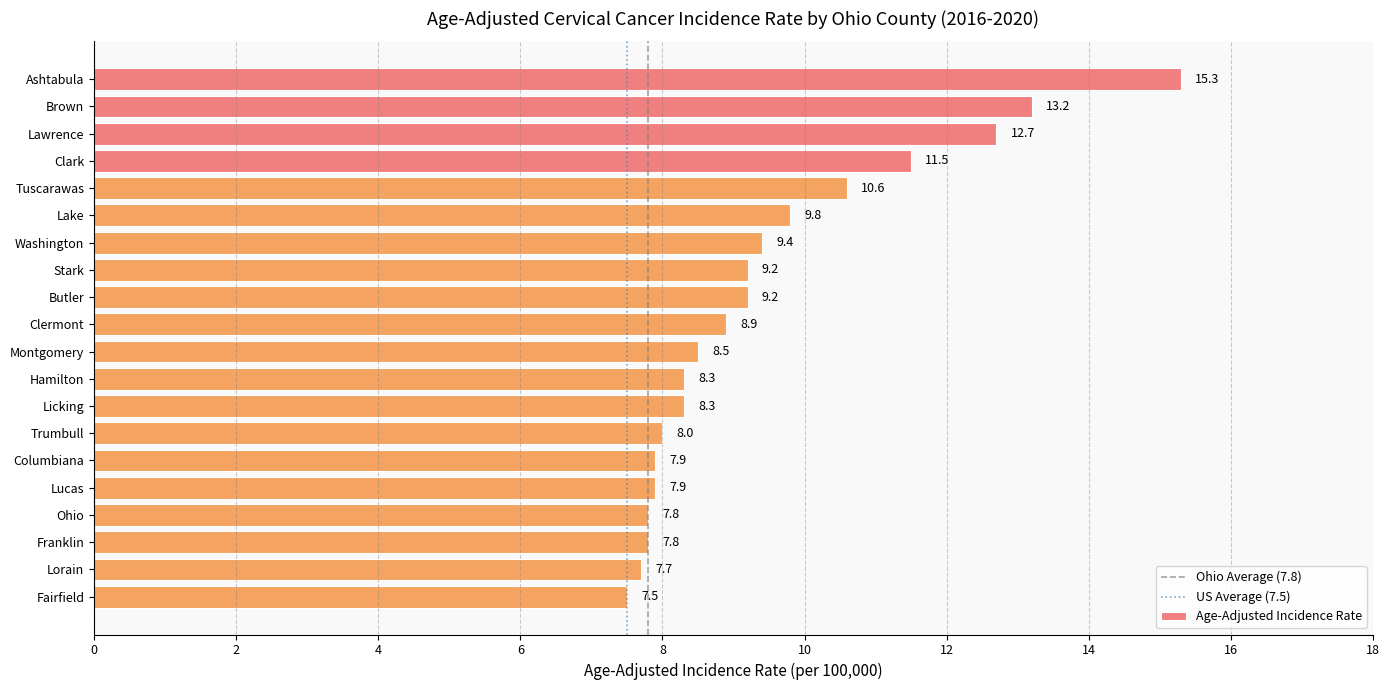

Are the bars horizontal?

Yes